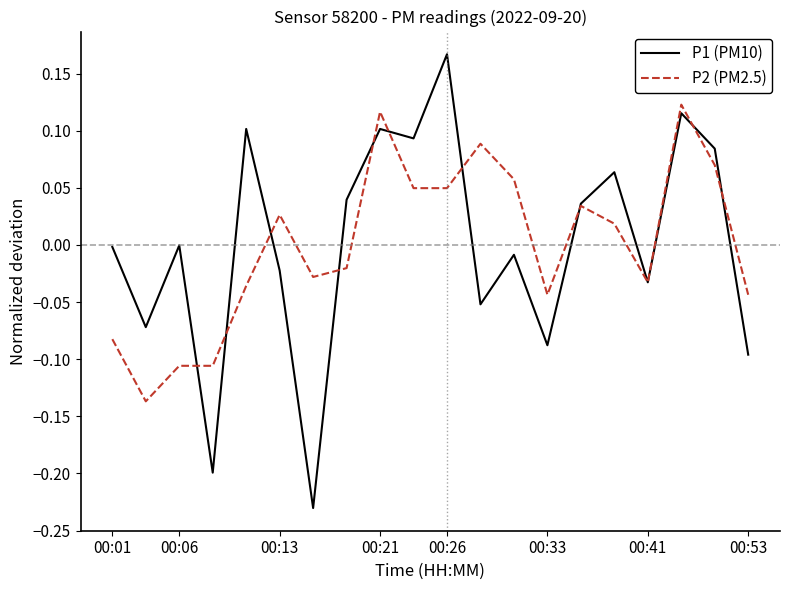

Rank the series by their maximum value, from lowest to highest.

P2 (PM2.5), P1 (PM10)